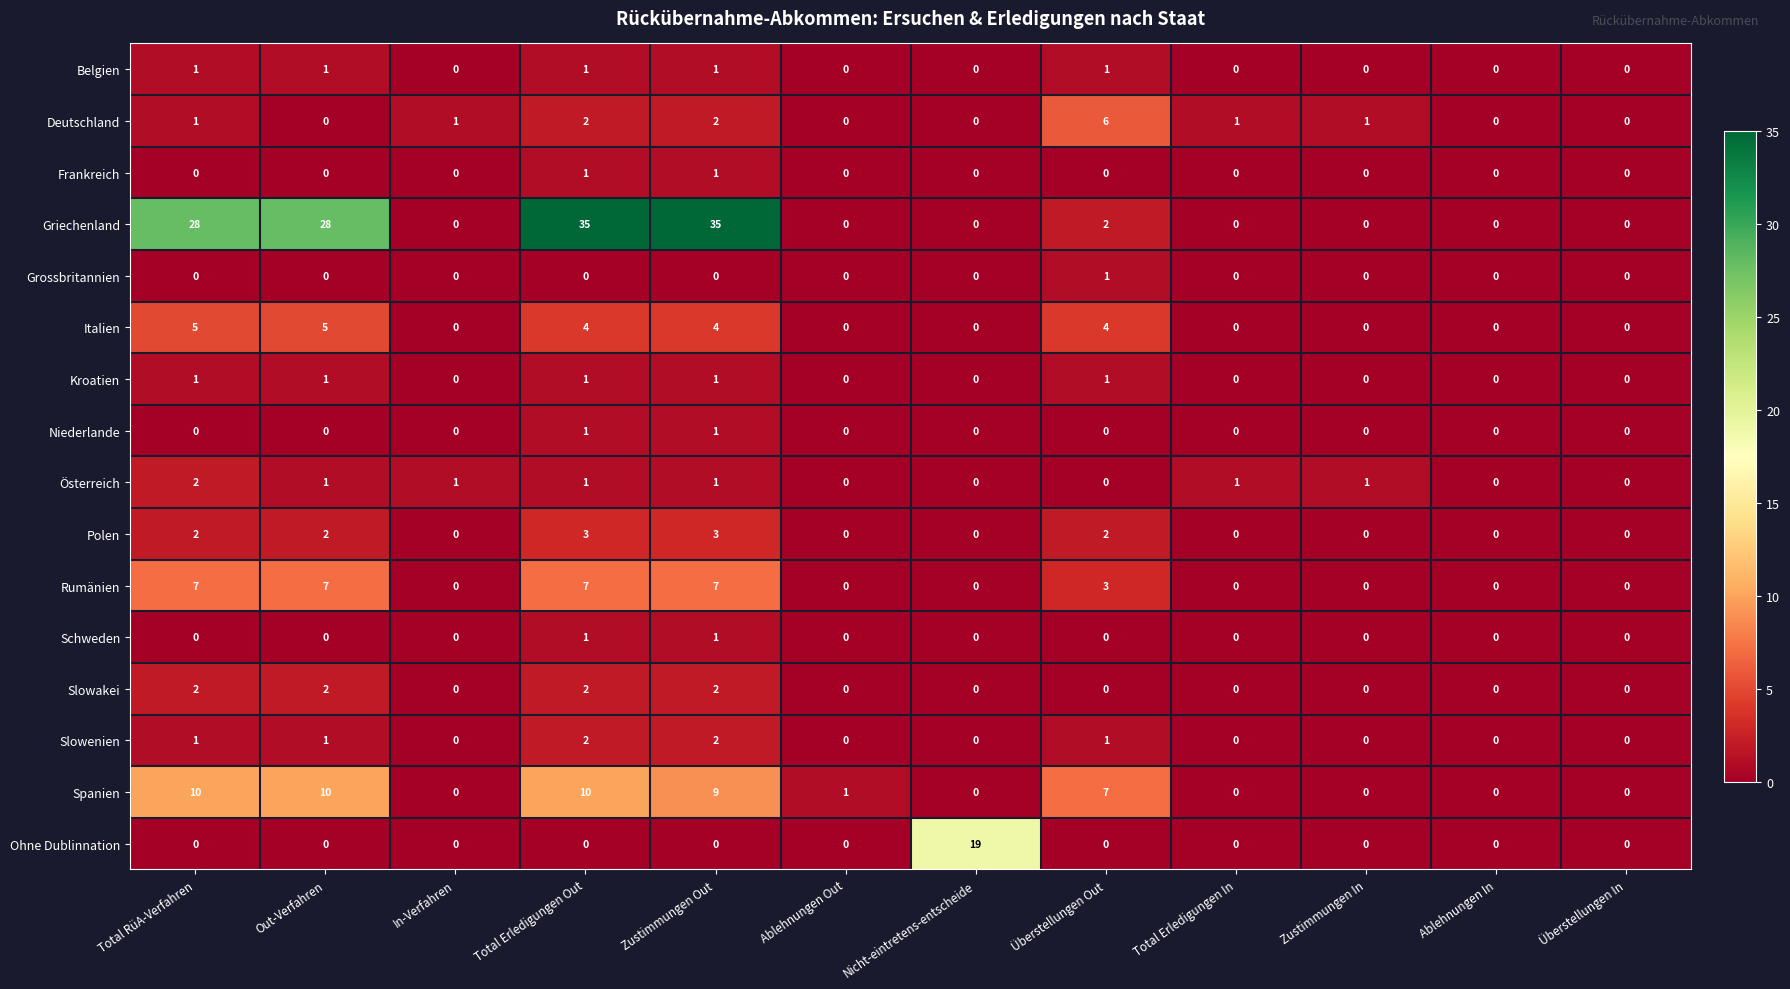

The value of Rumänien at Zustimmungen In is -2. True or false?

False